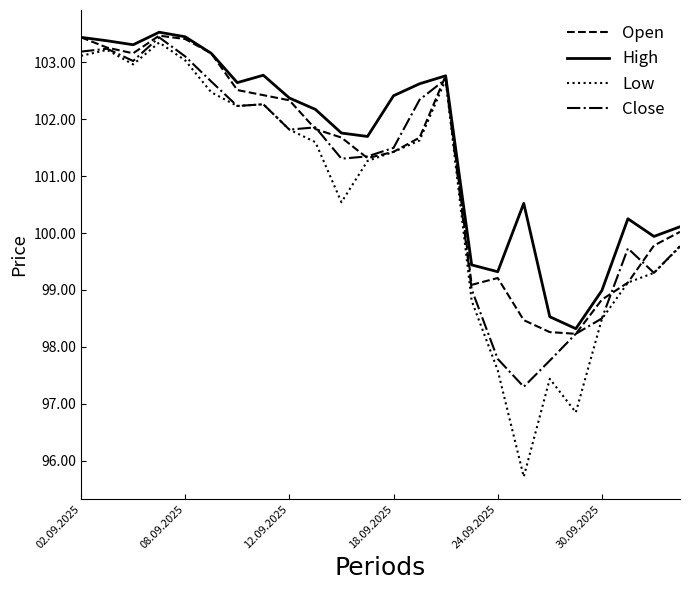

Rank the series by their average value, from highest to lowest.

High, Open, Close, Low